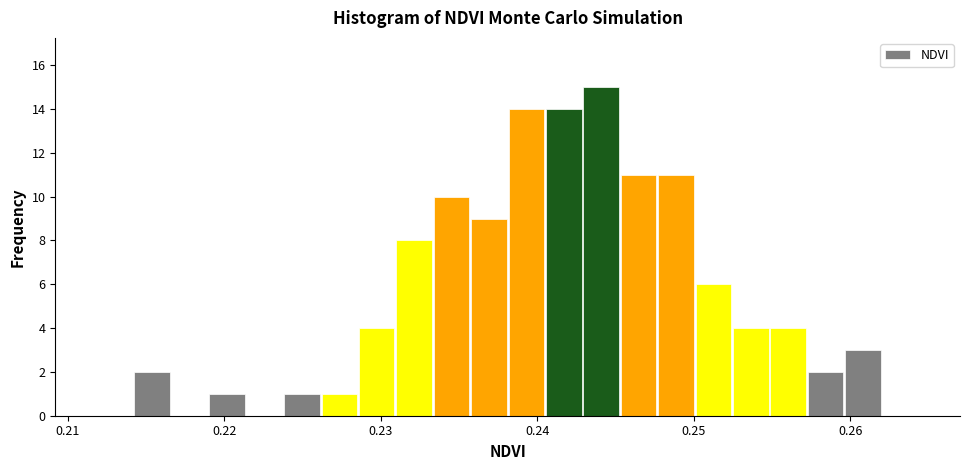

Around what value on the x-axis is the tallest bar? Give the approximate position of its centre, as read against the axis.

0.244